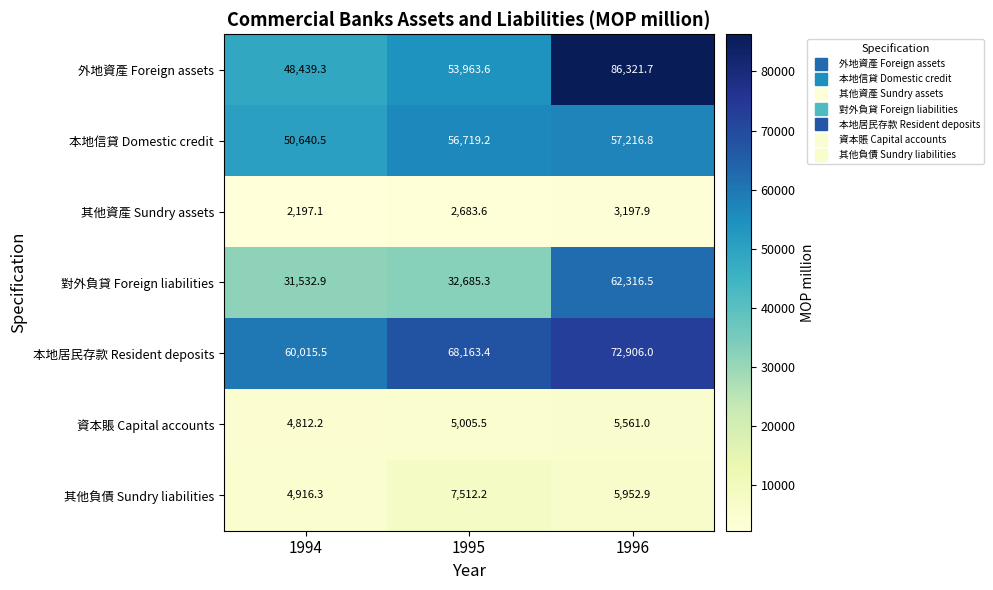

Which series has the widest spread of values?

外地資產 Foreign assets